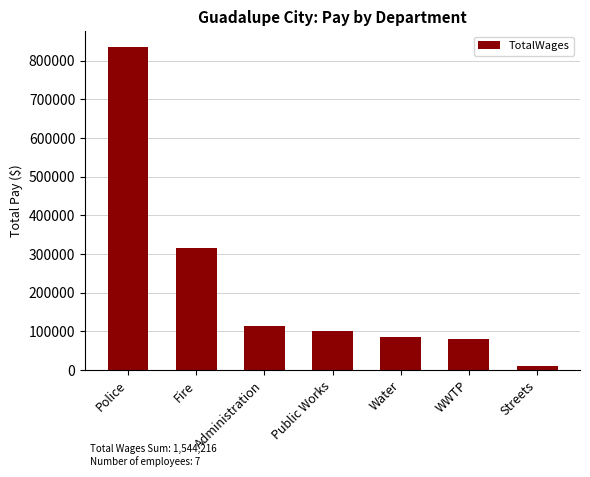

What is the maximum value shown in the chart?

834445